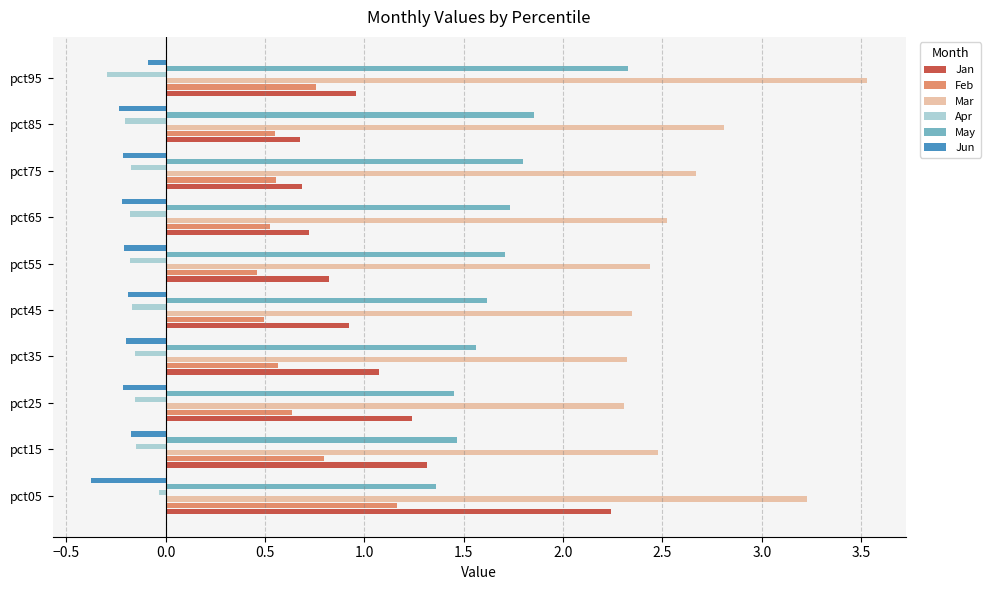

What is the difference between the maximum and minimum values in the Feb series?

0.7